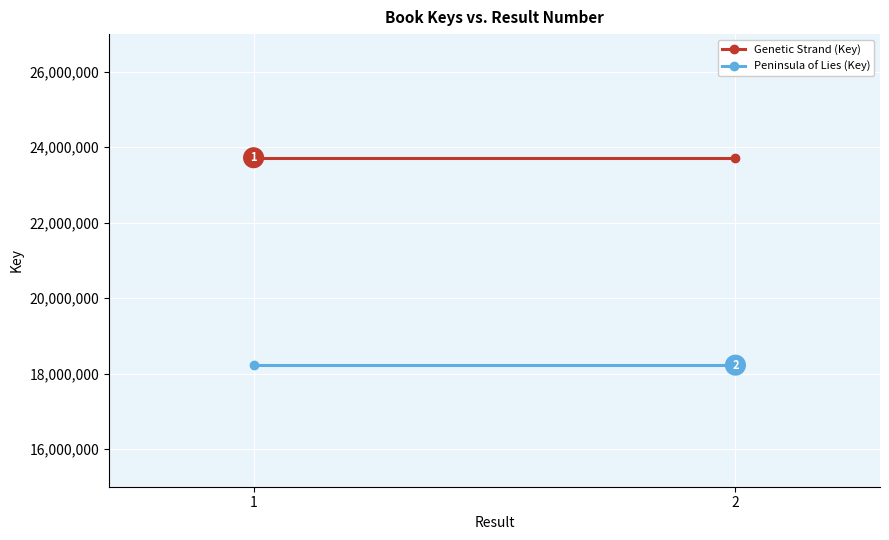

What is the value of the Genetic Strand (Key) point at the 1st from the left?

23722457